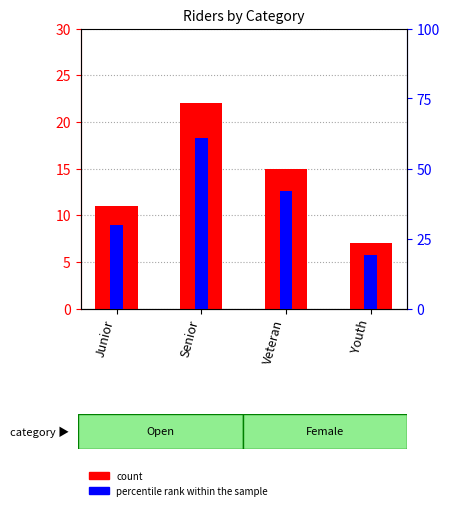

What is the total value across all series at Veteran?

57